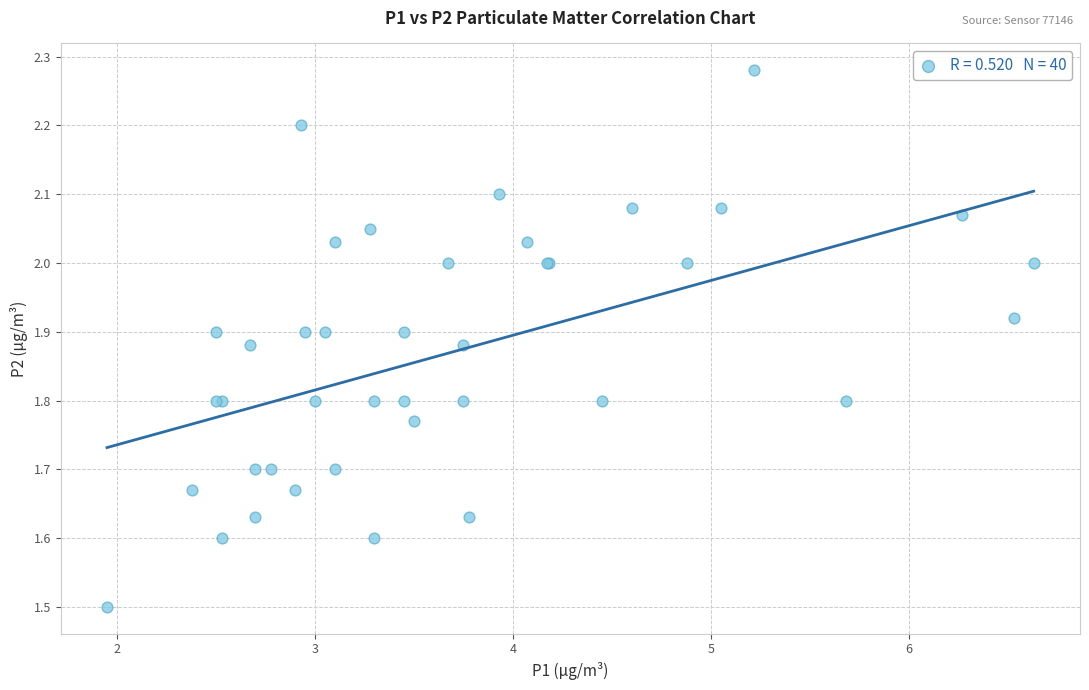

What Y value in the scatter plot is closest to 1?

1.5